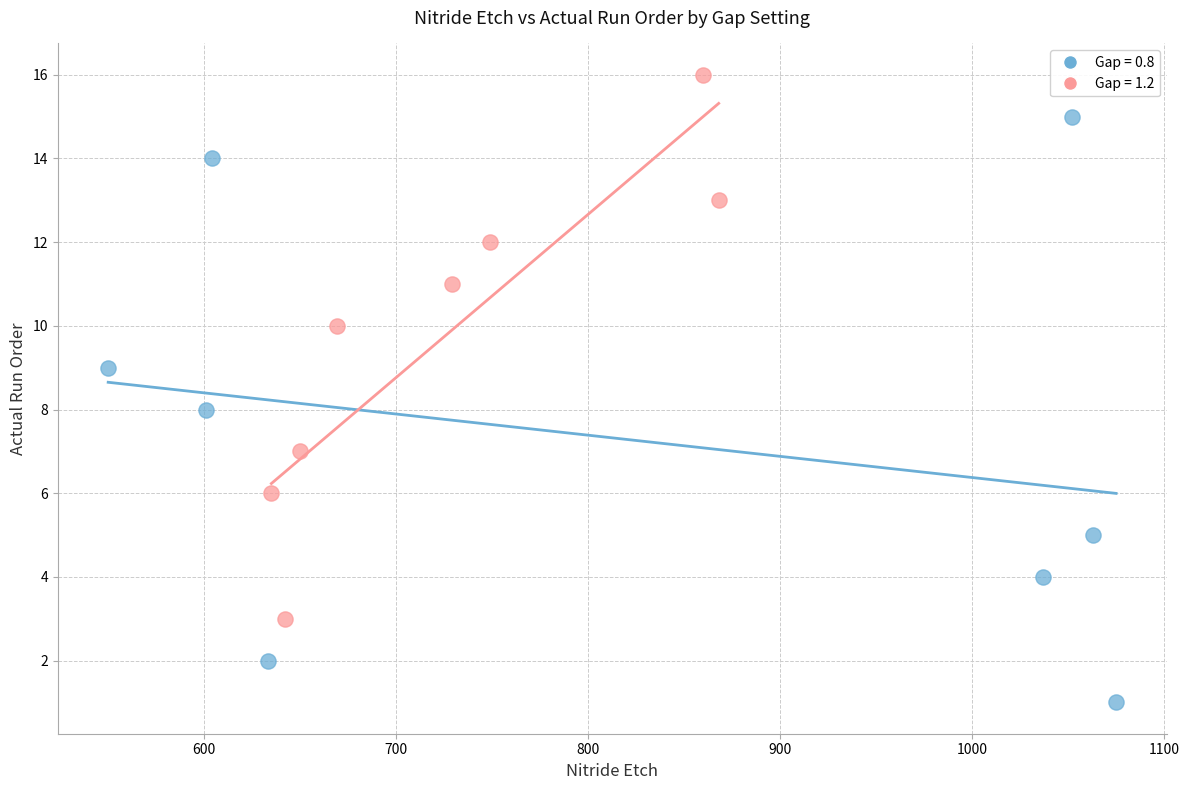

Which series has the widest spread of Y values?

Gap = 0.8